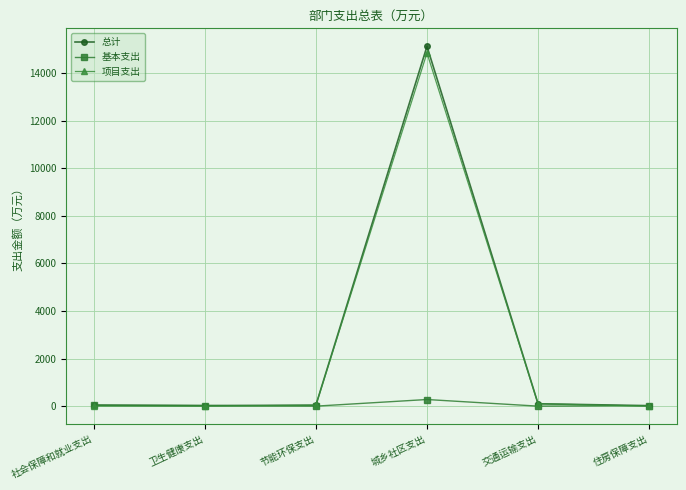

True or false: 项目支出 has more than 0 interior local peaks.

True